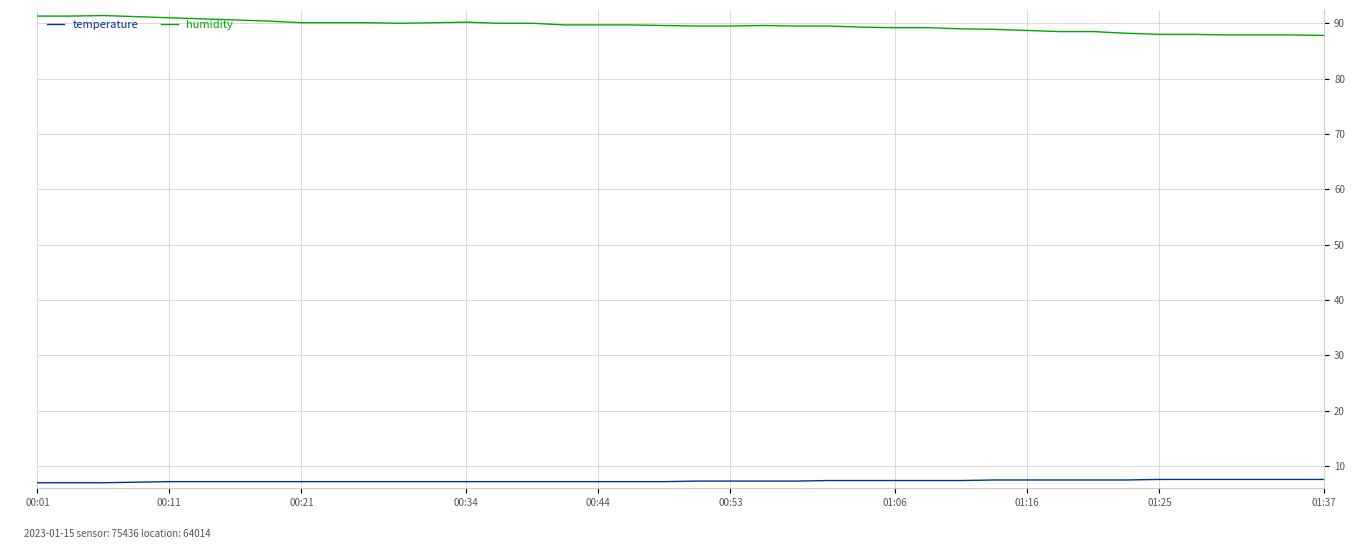

True or false: humidity and temperature cross at least once.

False